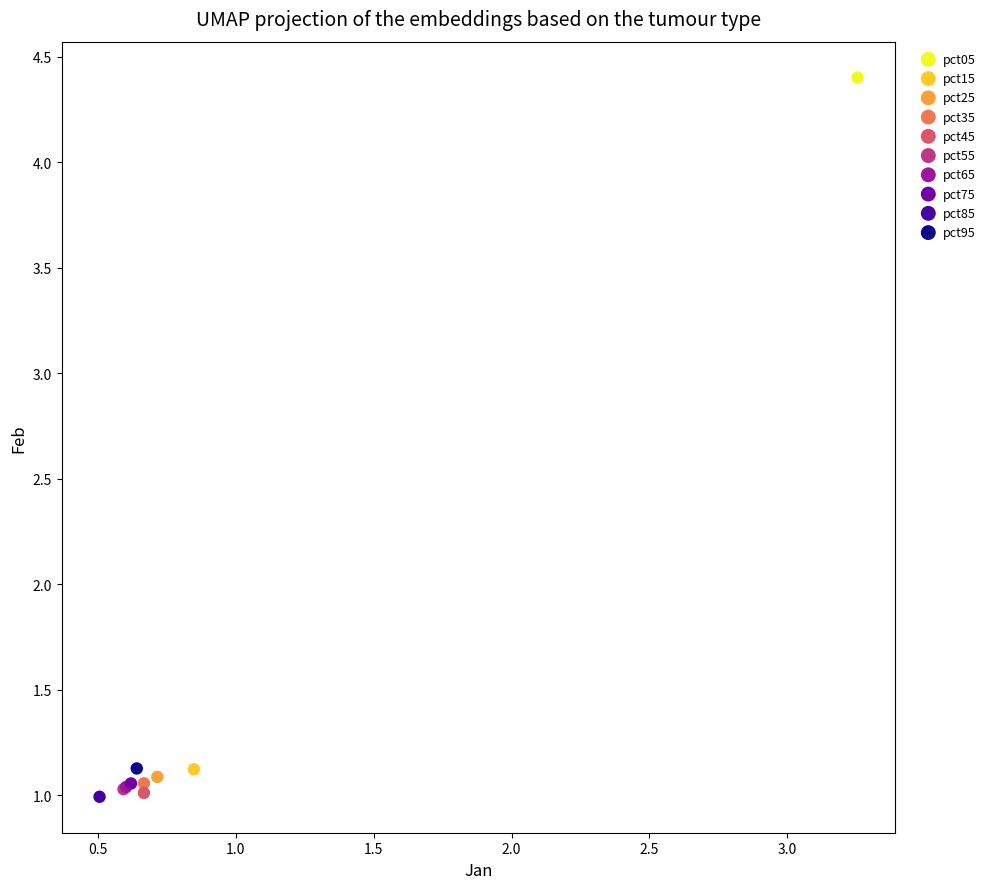

Which series reaches the maximum Y coordinate?

pct05